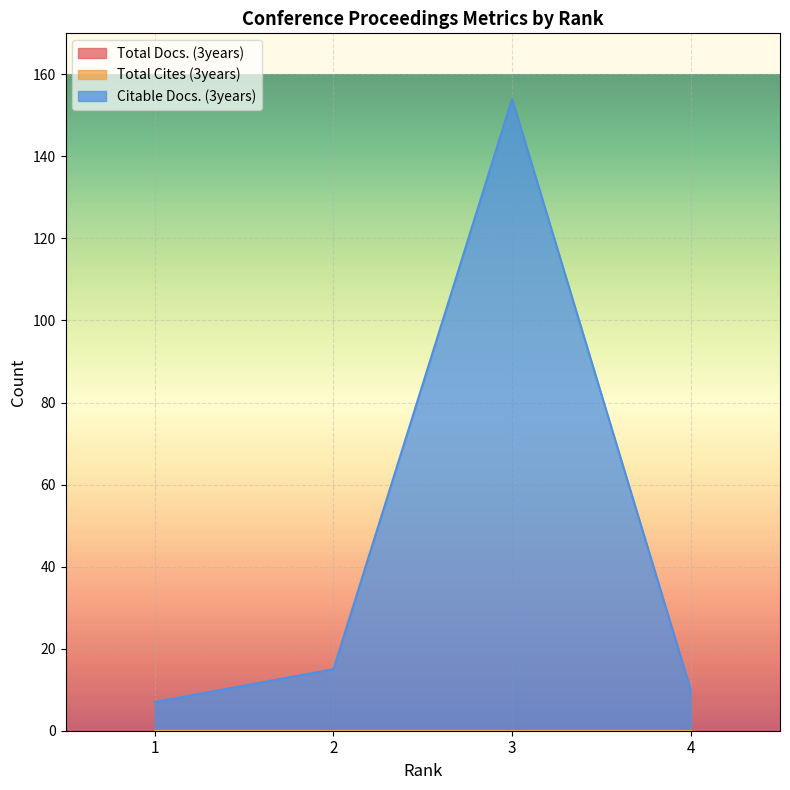

What are all the series names shown in the legend?

Total Docs. (3years), Total Cites (3years), Citable Docs. (3years)